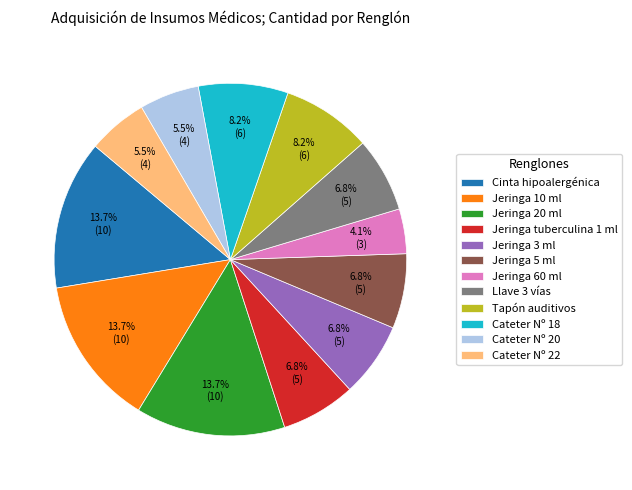

Is it true that Jeringa tuberculina 1 ml is 7% of the pie?

True